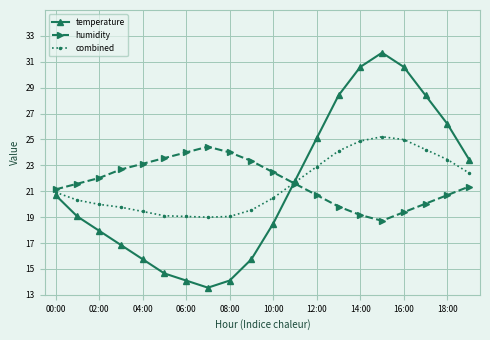

What is the value of the combined point at the 8th from the left?

19.0